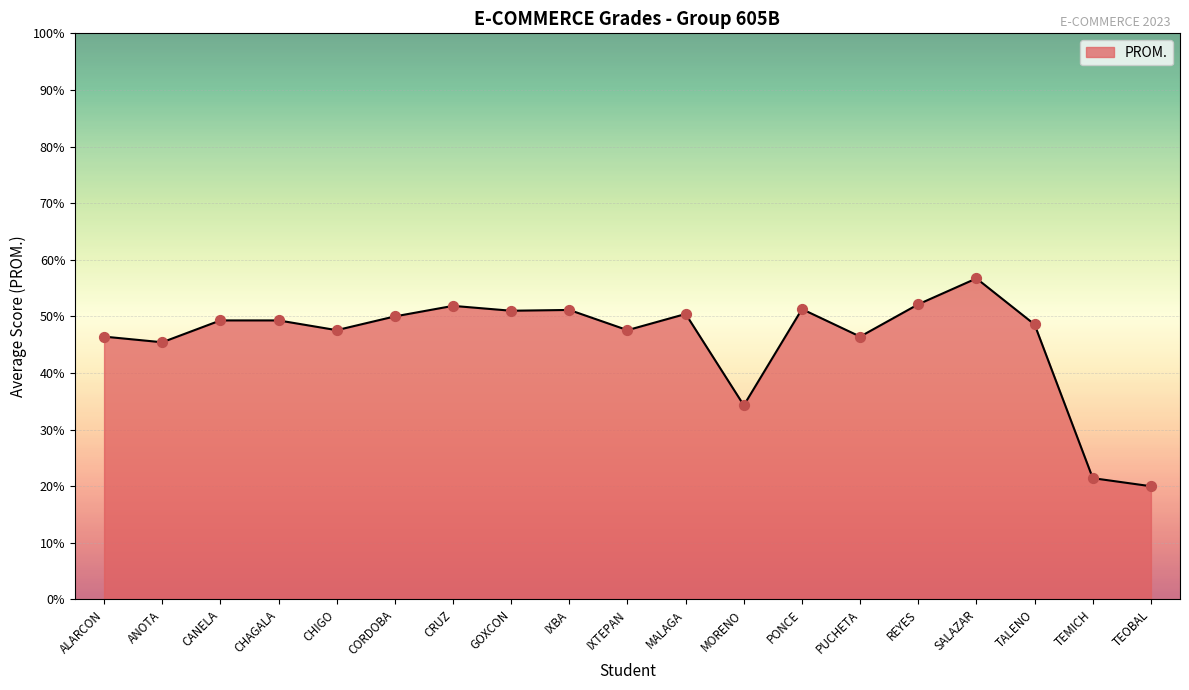

Which has a higher value, TEOBAL or CANELA?

CANELA